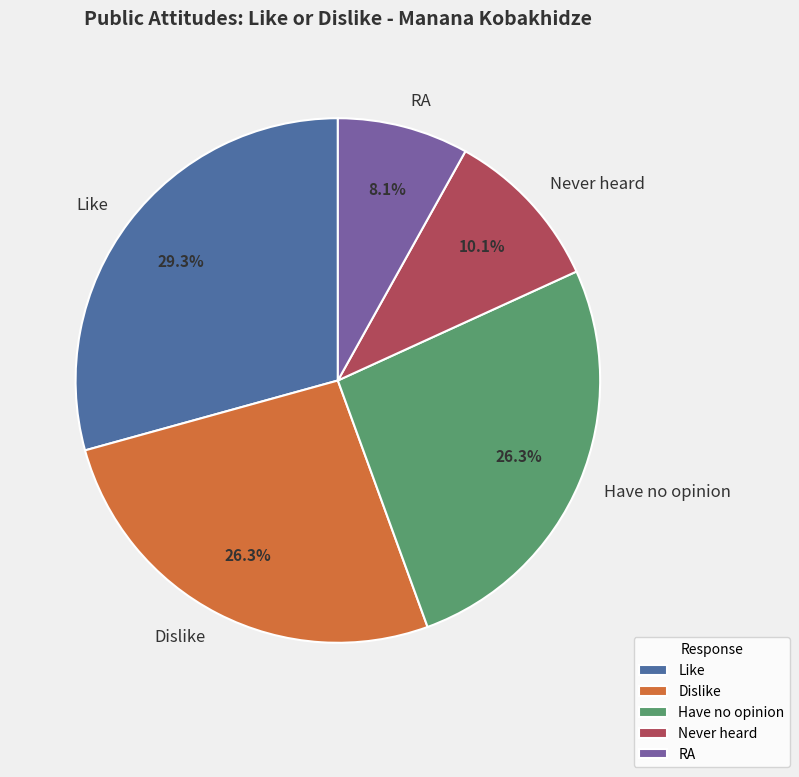

Approximately how many times larger is the value at Have no opinion compared to Dislike?

1.0